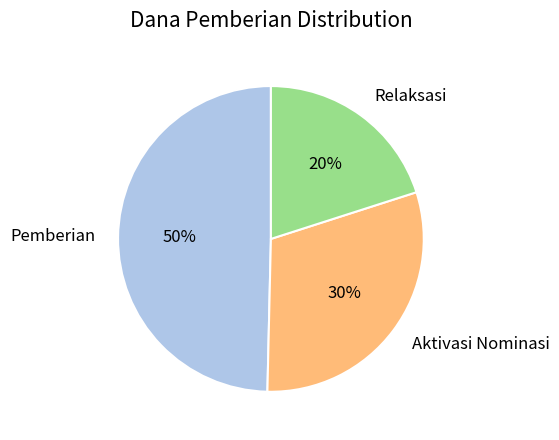

Do Relaksasi and Pemberian together represent more than half of the pie?

Yes